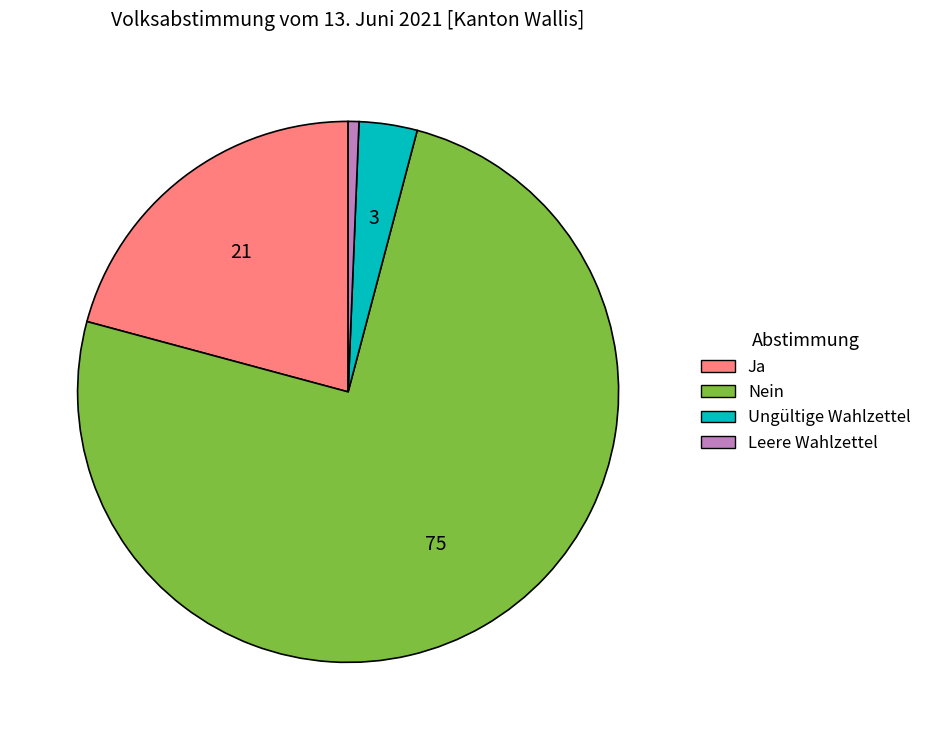

Rank the categories by value from highest to lowest.

Nein, Ja, Ungültige Wahlzettel, Leere Wahlzettel